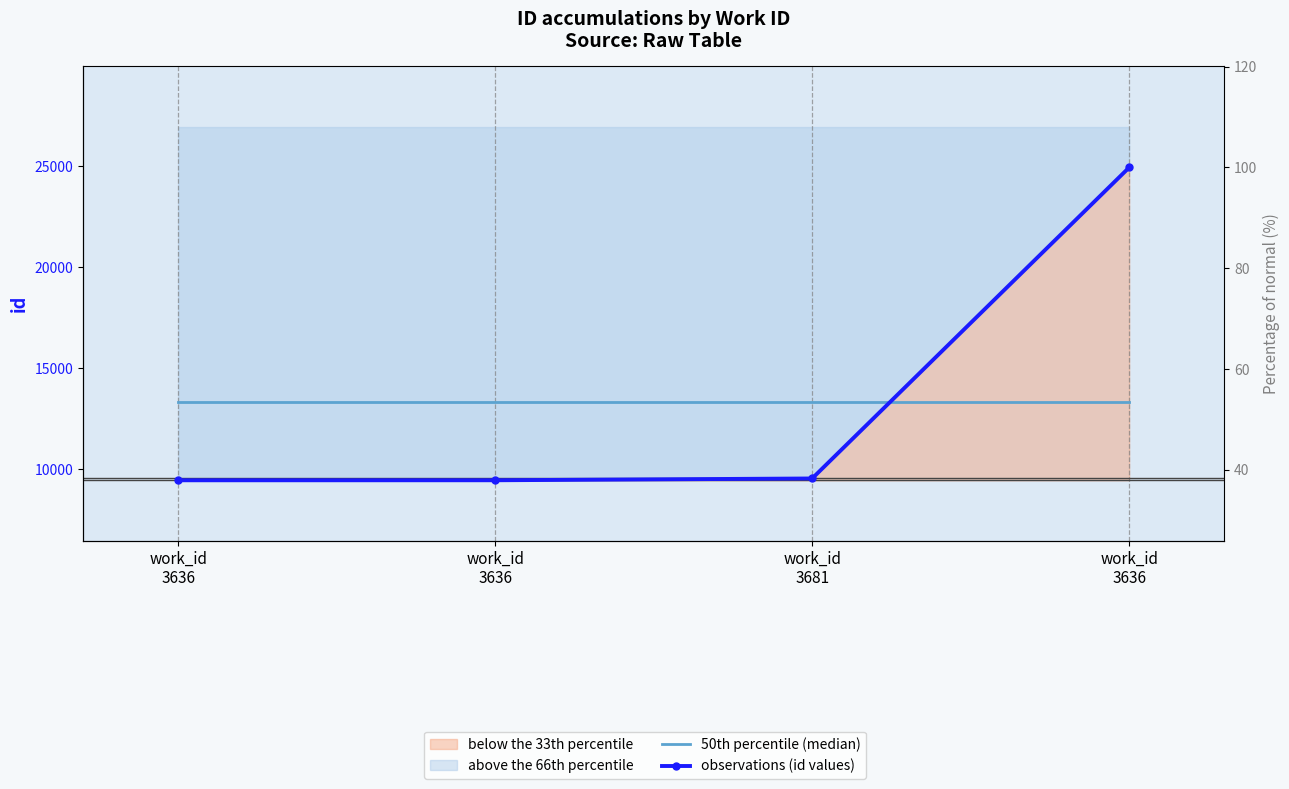

What is the label of the 3rd point from the left?

work_id
3681